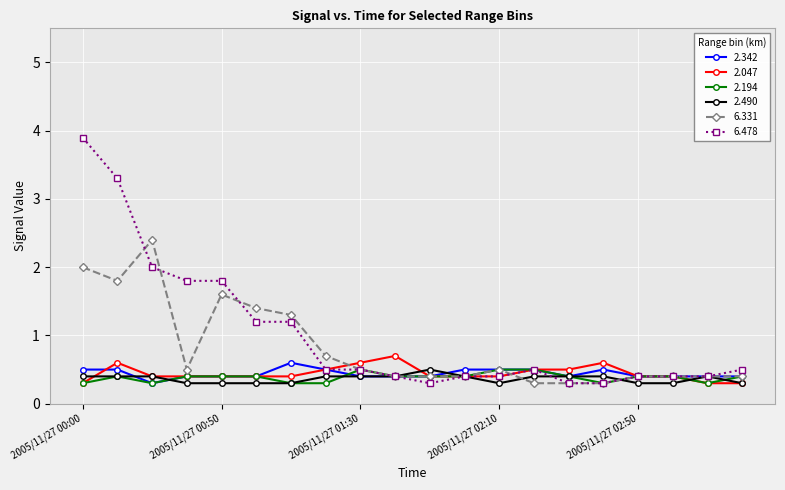

What is the highest value of the 6.331 series?

2.4